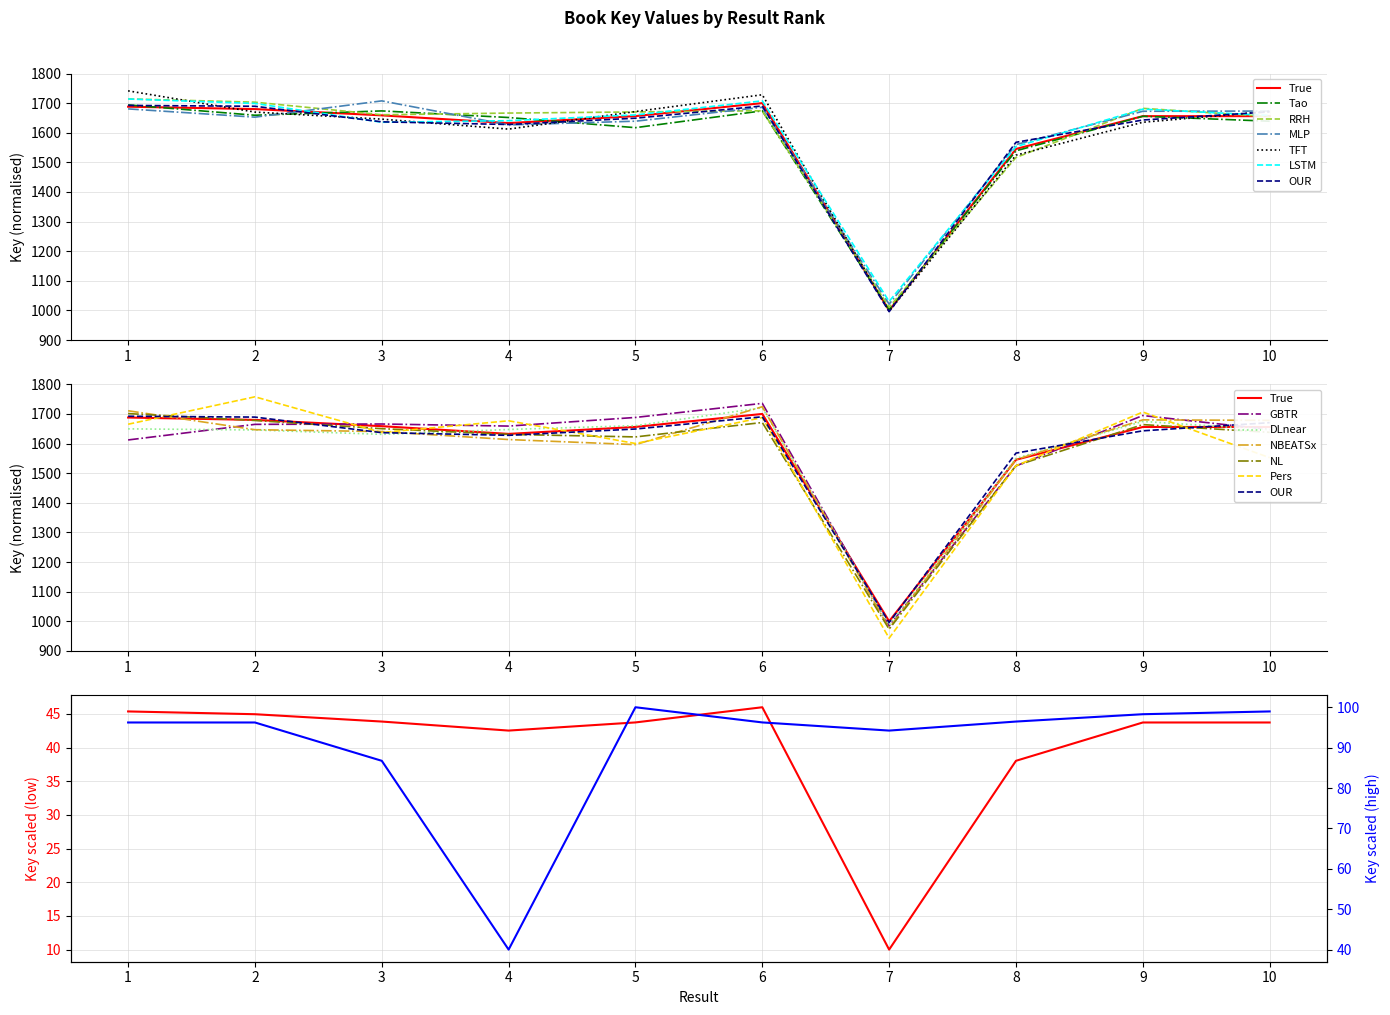

True or false: the data shows 2031.3 at 8.

False